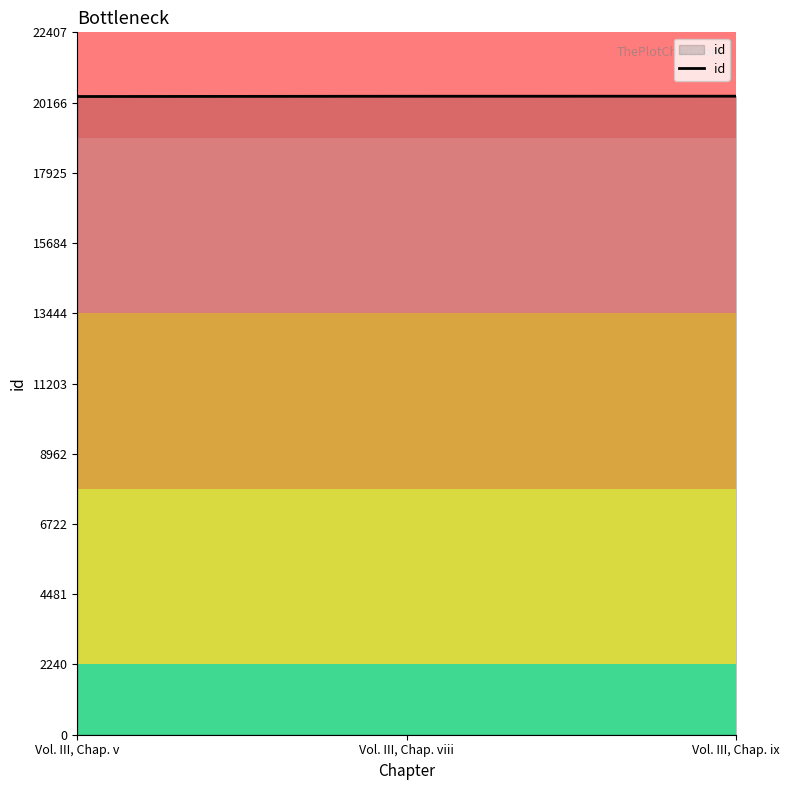

Does the chart have visible grid lines?

No